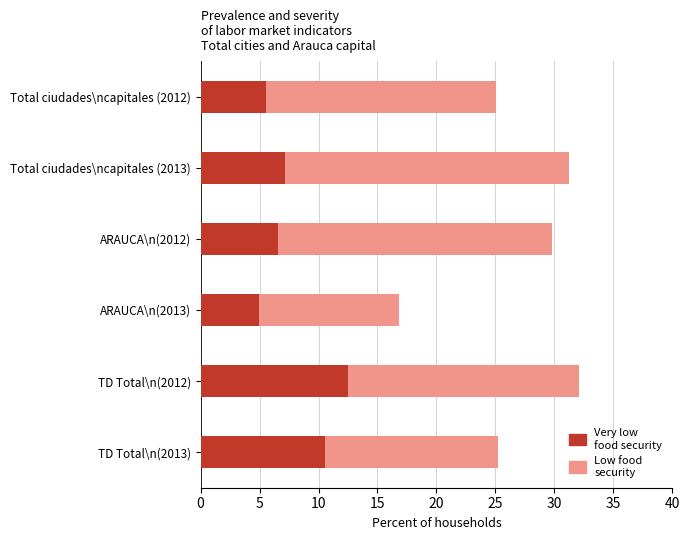

What is the total value across all series at ARAUCA\n(2013)?

16.9